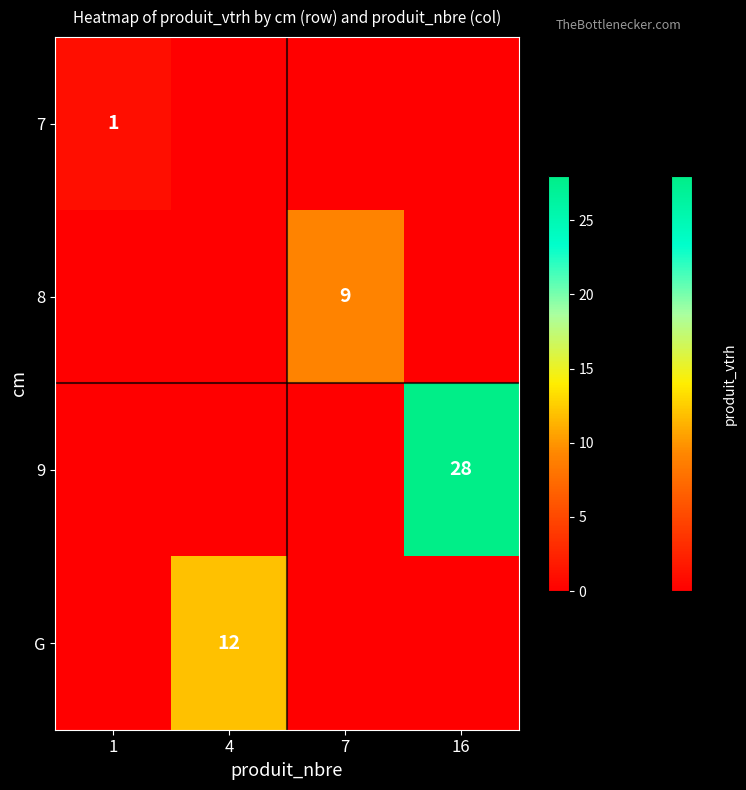

What is the total value across all series at 4?

12